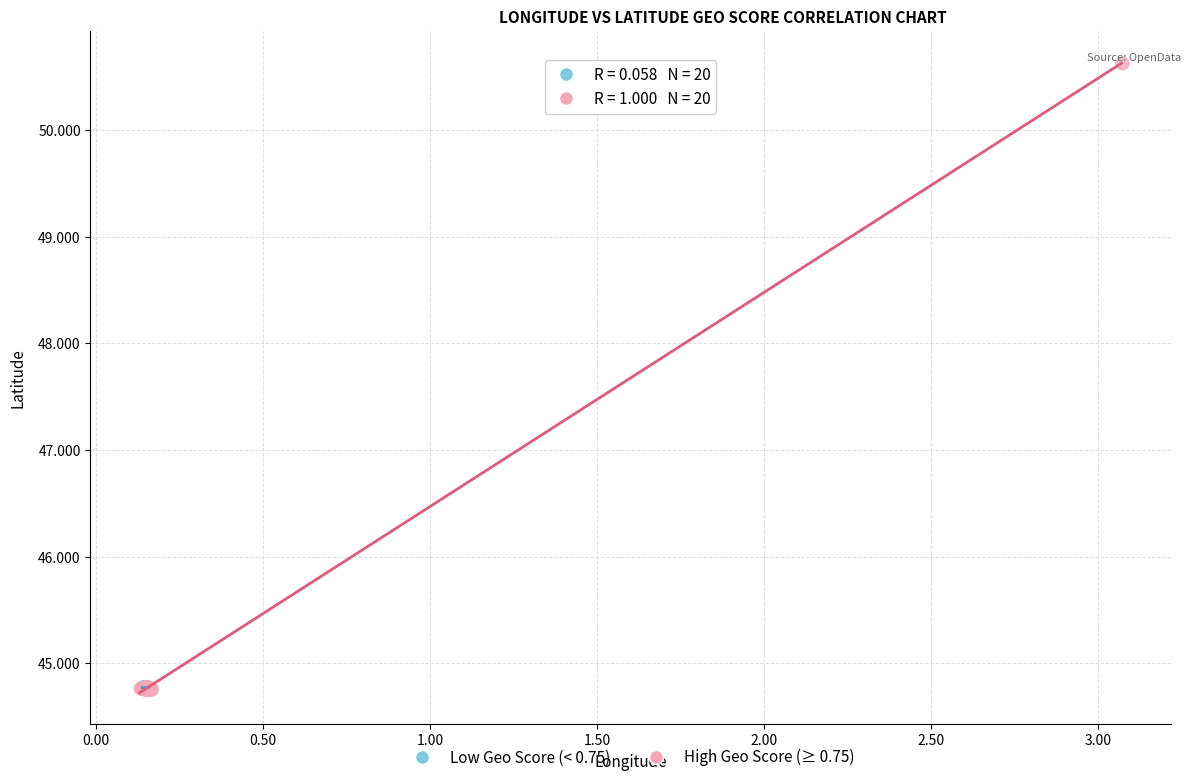

What are all the series names shown in the legend?

Low Geo Score (< 0.75), High Geo Score (≥ 0.75)